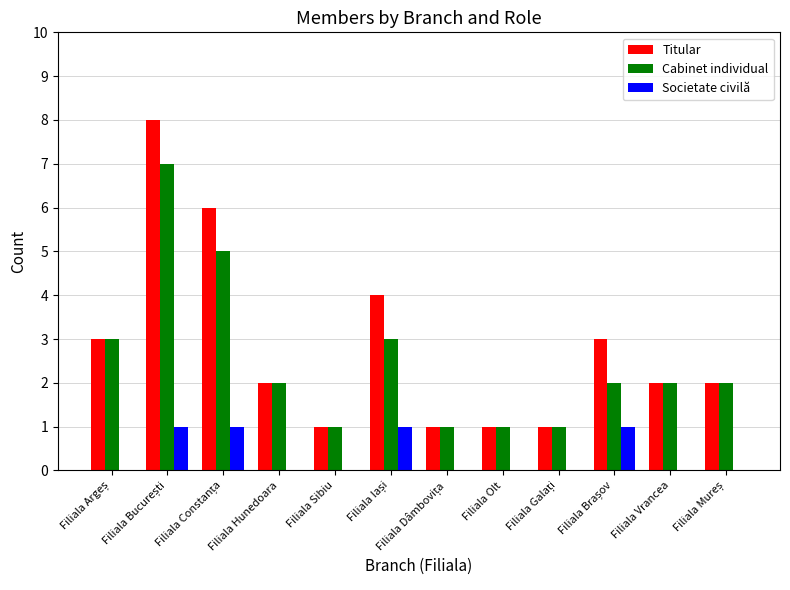

What is the total value across all series at Filiala Hunedoara?

4